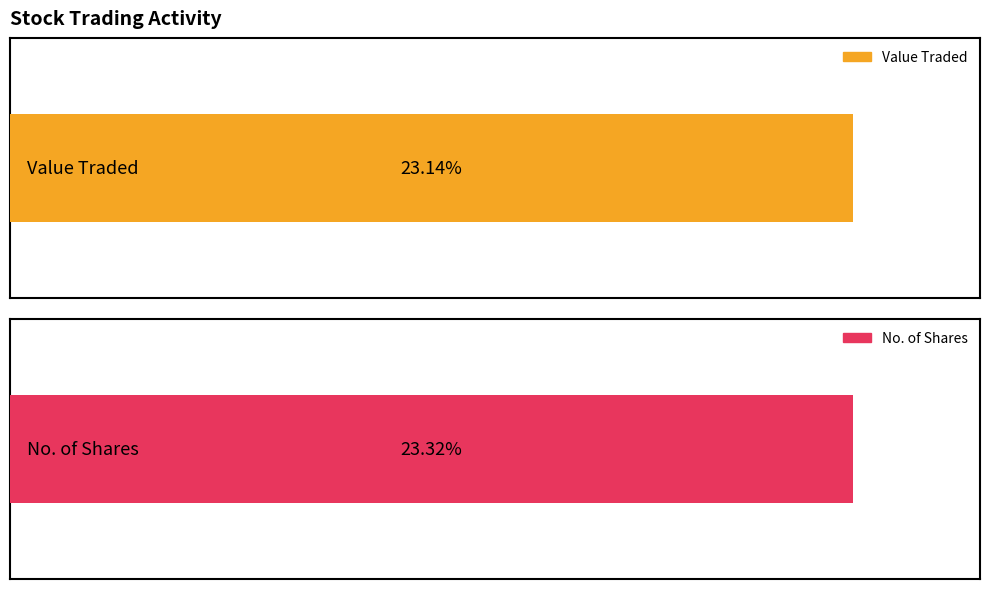

The value of No. of Shares at 15/04 is 6221. True or false?

False